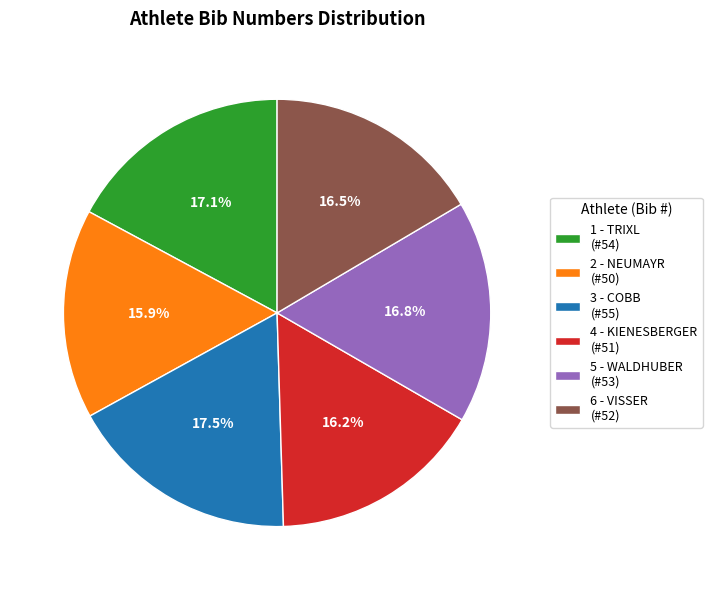

Does any single category account for the majority?

No